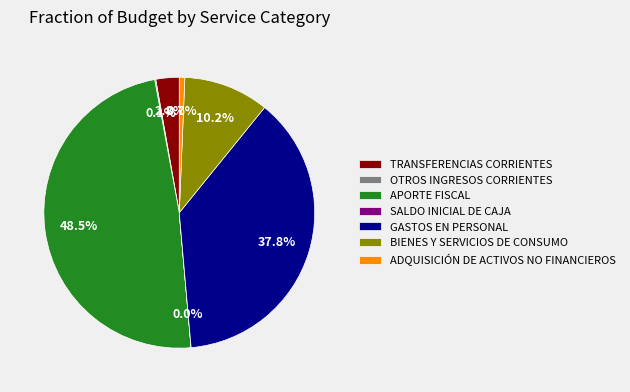

To the nearest percent, what is the difference between the largest and smallest slice percentages?

48%